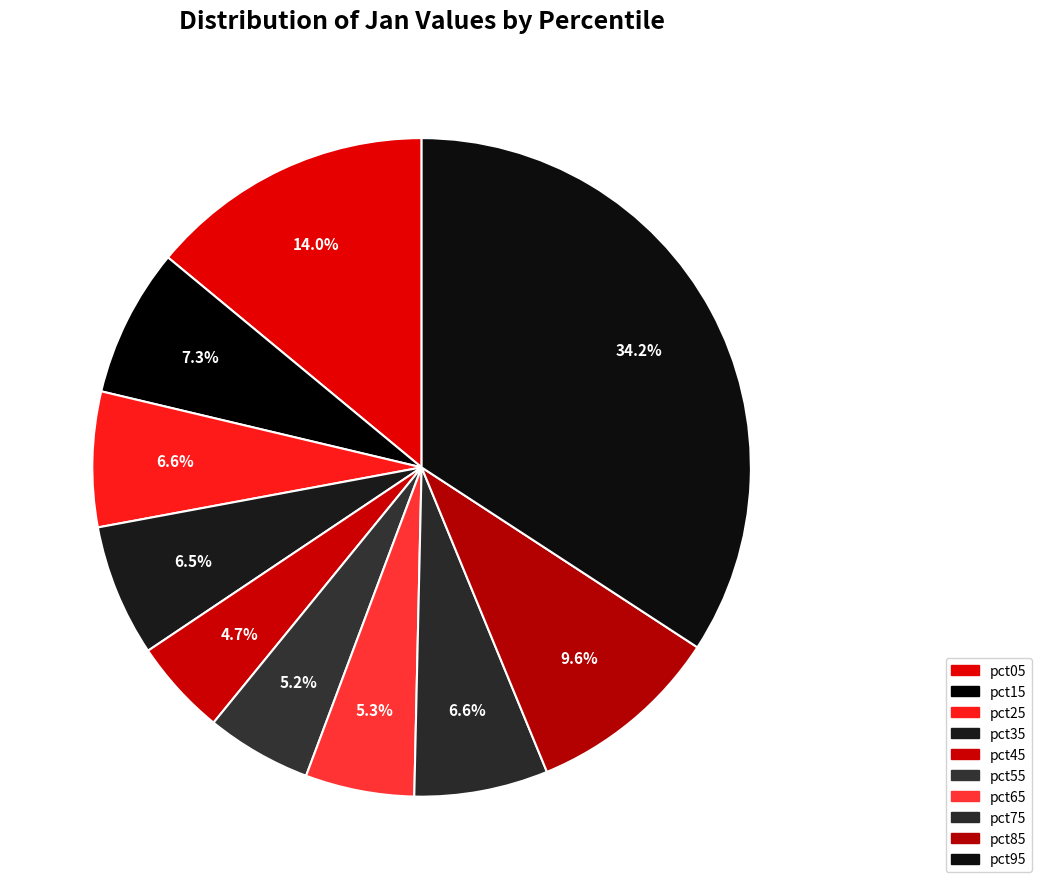

To the nearest percent, what is the combined percentage of pct15 and pct95?

41%